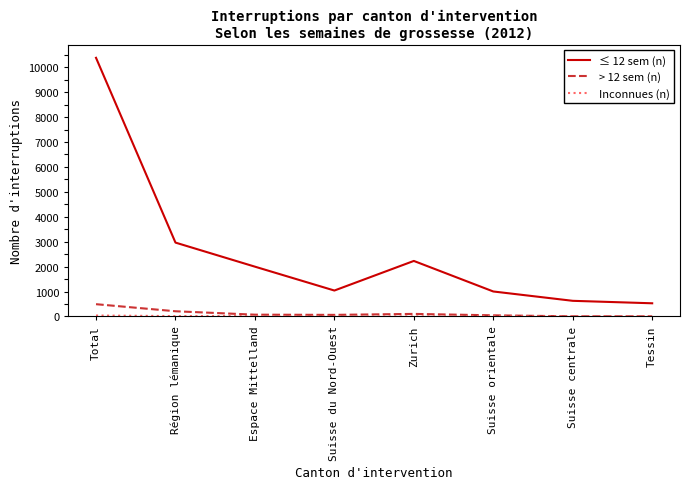

At which category is the sum across all series the highest?

Total